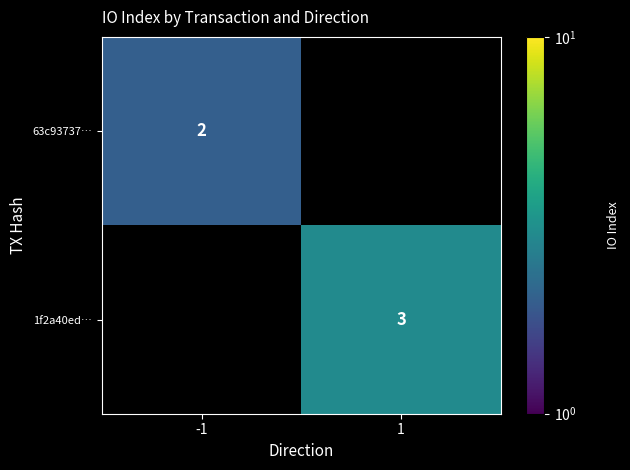

The 63c93737… series shows 2 at -1. True or false?

True